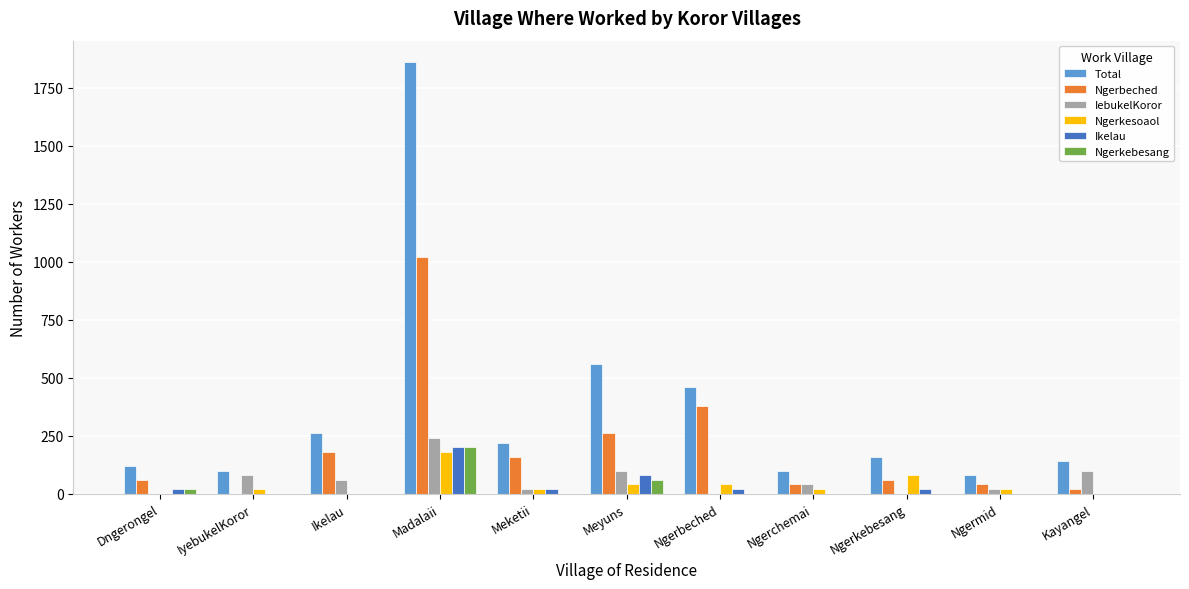

Is it true that IebukelKoror equals 0 at Ngerbeched?

True